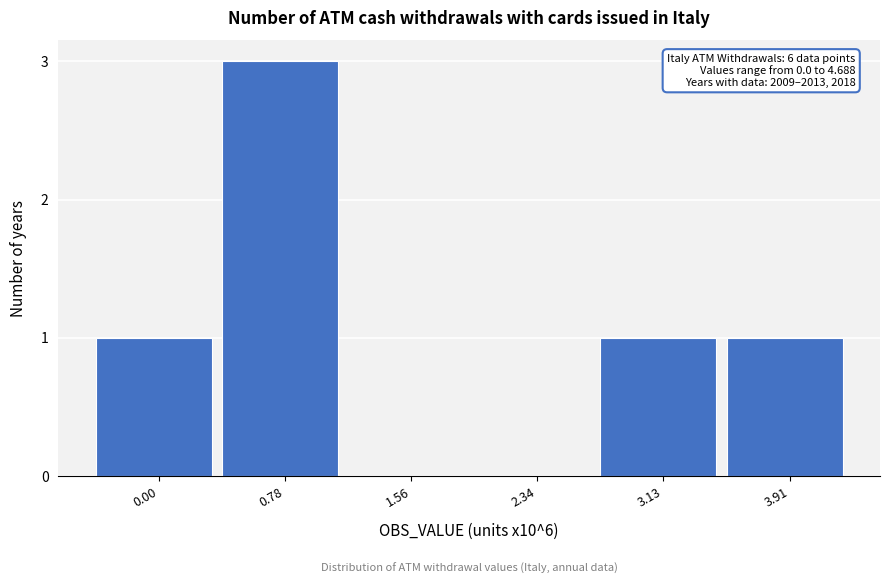

Is it true that the value at 0.00 is 1?

True